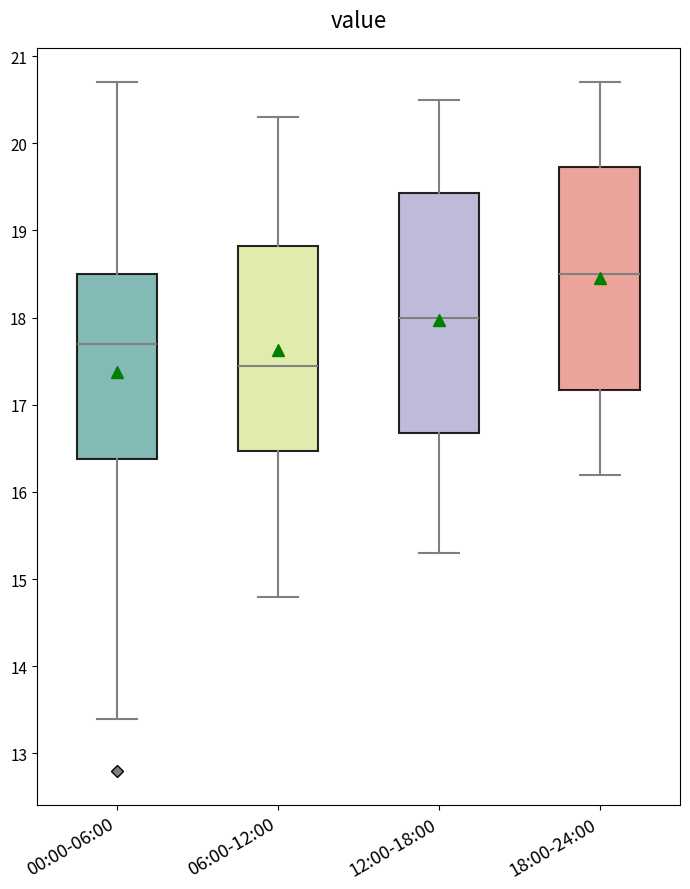

Which box's median line is the lowest?

06:00-12:00